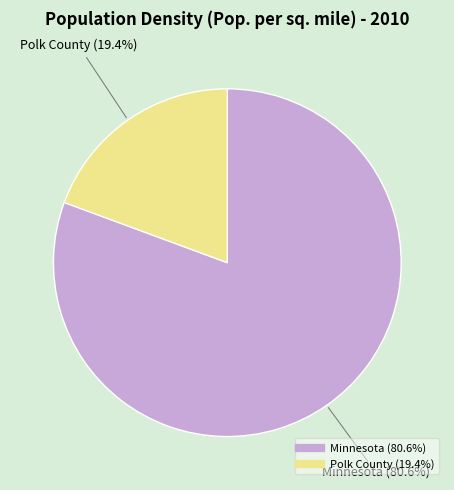

Which slice is the smallest?

Polk County